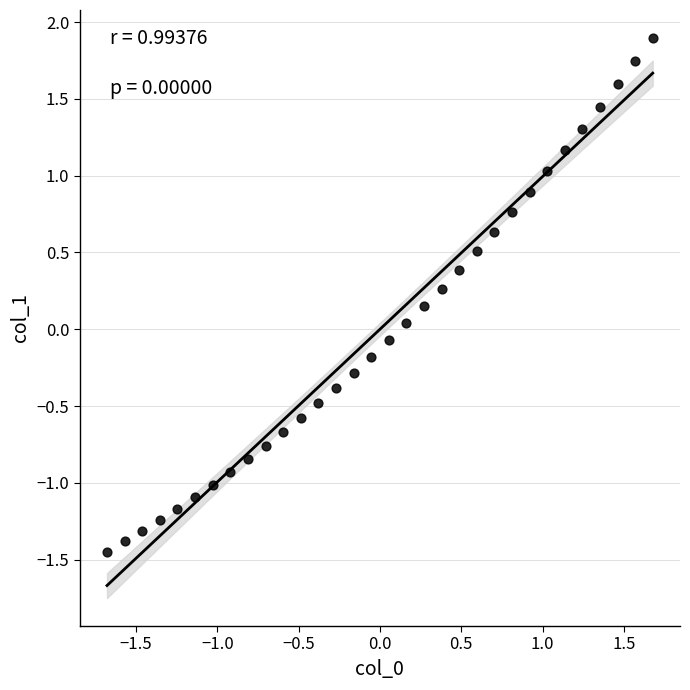

What is the range of X values (max minus min)?

3.4